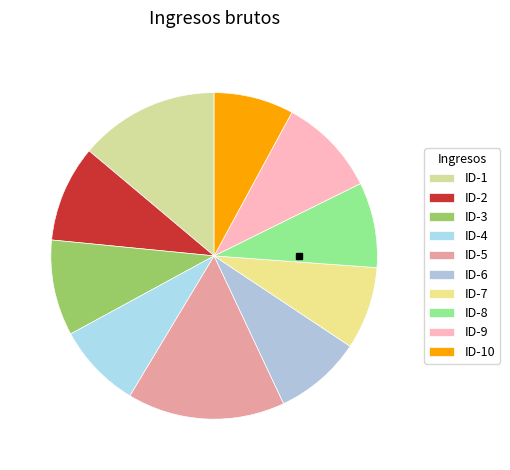

Rank the categories by value from highest to lowest.

ID-5, ID-1, ID-9, ID-2, ID-3, ID-6, ID-8, ID-4, ID-7, ID-10